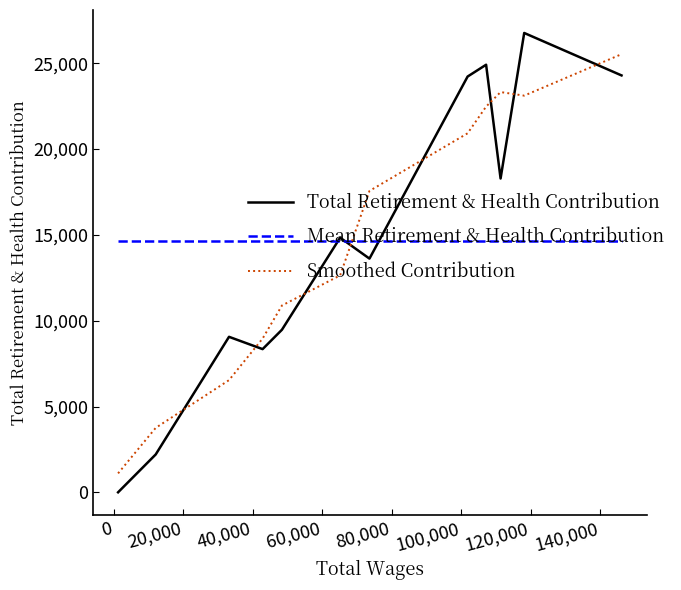

True or false: Mean Retirement & Health Contribution and Total Retirement & Health Contribution cross at least once.

True